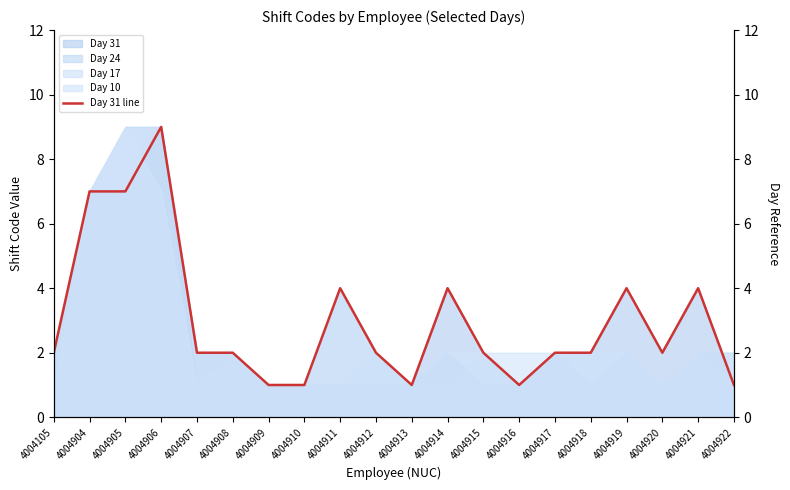

What is the sum of the values at 4004922 and 4004919?

5